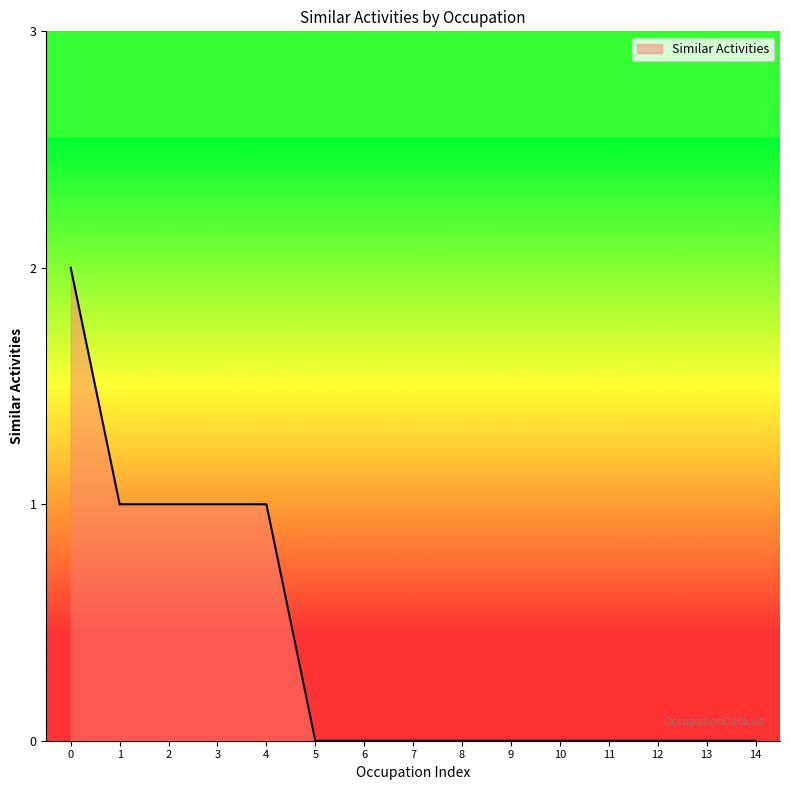

What is the difference between the maximum and minimum values?

2